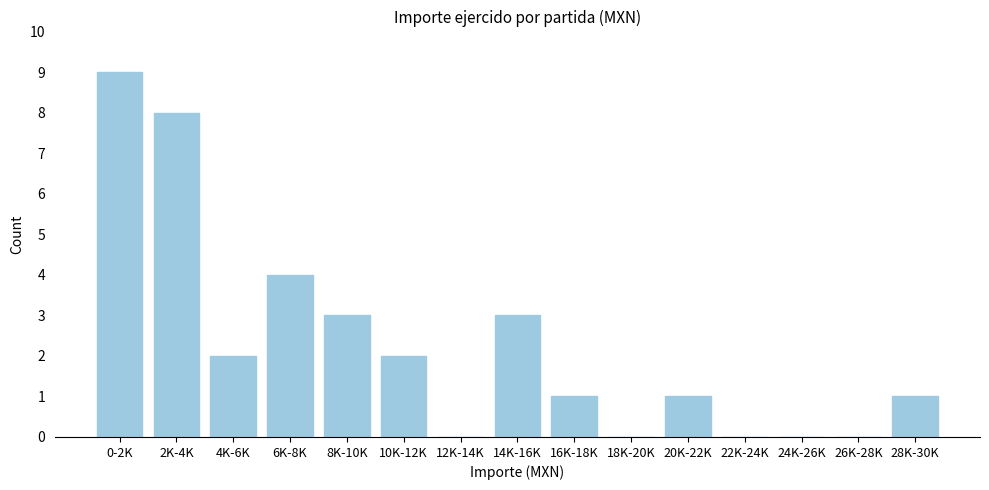

Reading left to right, list all the values displayed in this chart.

0-2K=9	2K-4K=8	4K-6K=2	6K-8K=4	8K-10K=3	10K-12K=2	12K-14K=0	14K-16K=3	16K-18K=1	18K-20K=0	20K-22K=1	22K-24K=0	24K-26K=0	26K-28K=0	28K-30K=1